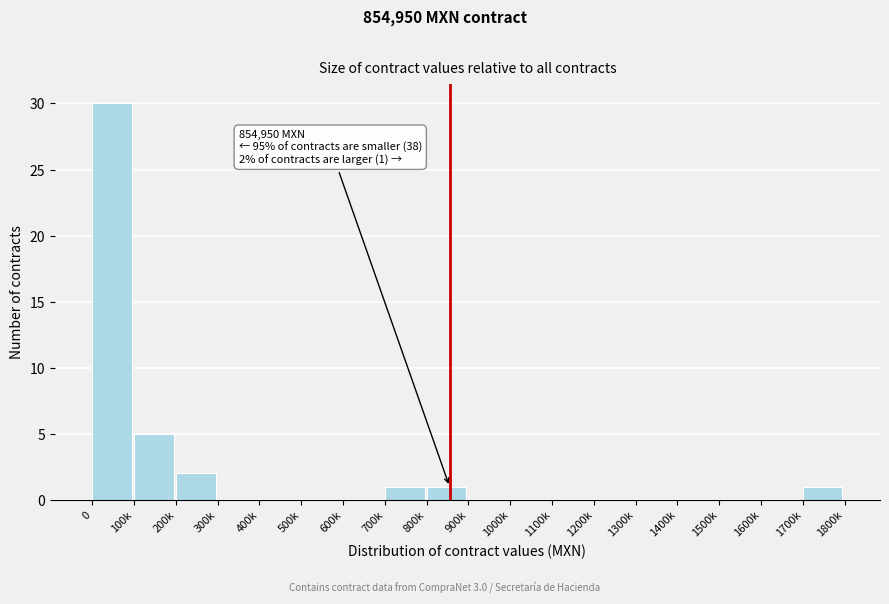

Reading left to right, transcribe all the data shown in this chart.

0=30	100k=5	200k=2	300k=0	400k=0	500k=0	600k=0	700k=1	800k=1	900k=0	1000k=0	1100k=0	1200k=0	1300k=0	1400k=0	1500k=0	1600k=0	1700k=1